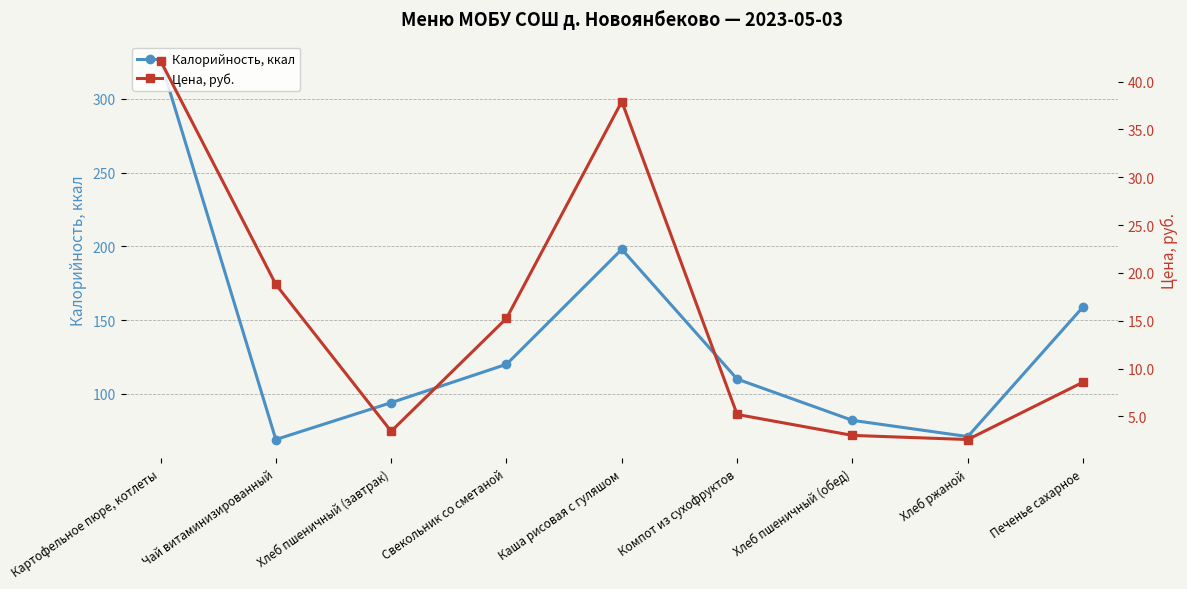

At which category is the sum across all series the highest?

Картофельное пюре, котлеты